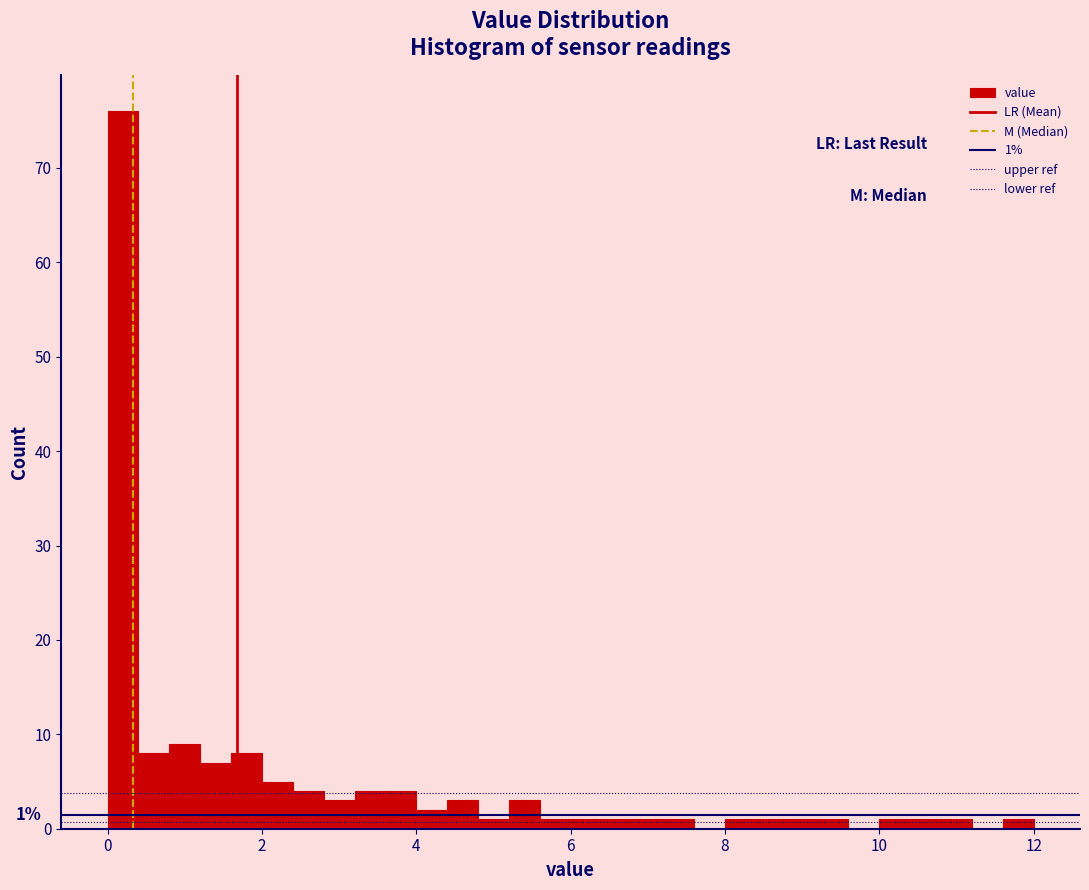

Around what value on the x-axis is the tallest bar? Give the approximate position of its centre, as read against the axis.

0.2